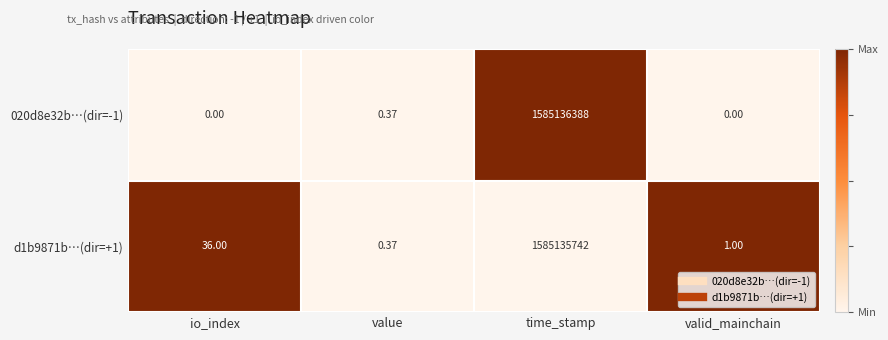

List the labels in order of d1b9871b…(dir=+1) value, smallest first.

value, valid_mainchain, io_index, time_stamp